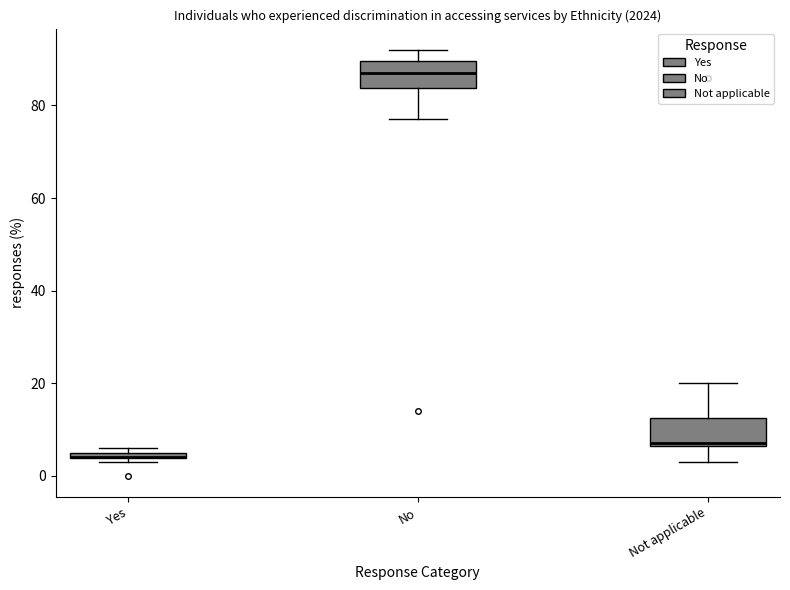

Where does the median line of the box for Not applicable sit on the y-axis? The values are not printed on the chart, so give them approximately, as read against the axis.

8